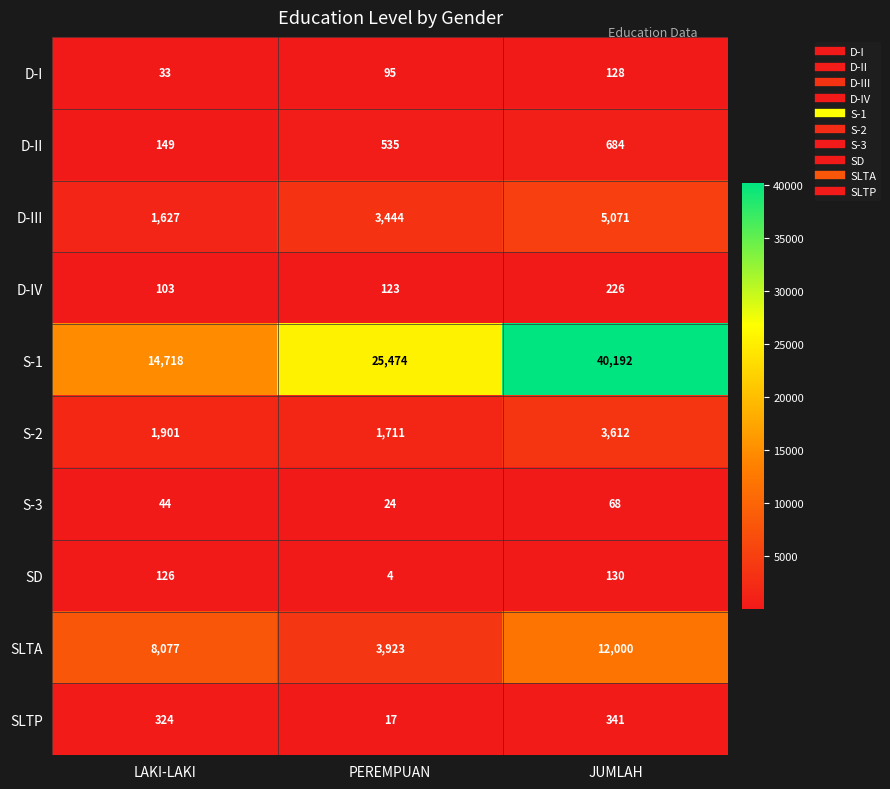

Is it true that D-III equals 4589 at PEREMPUAN?

False